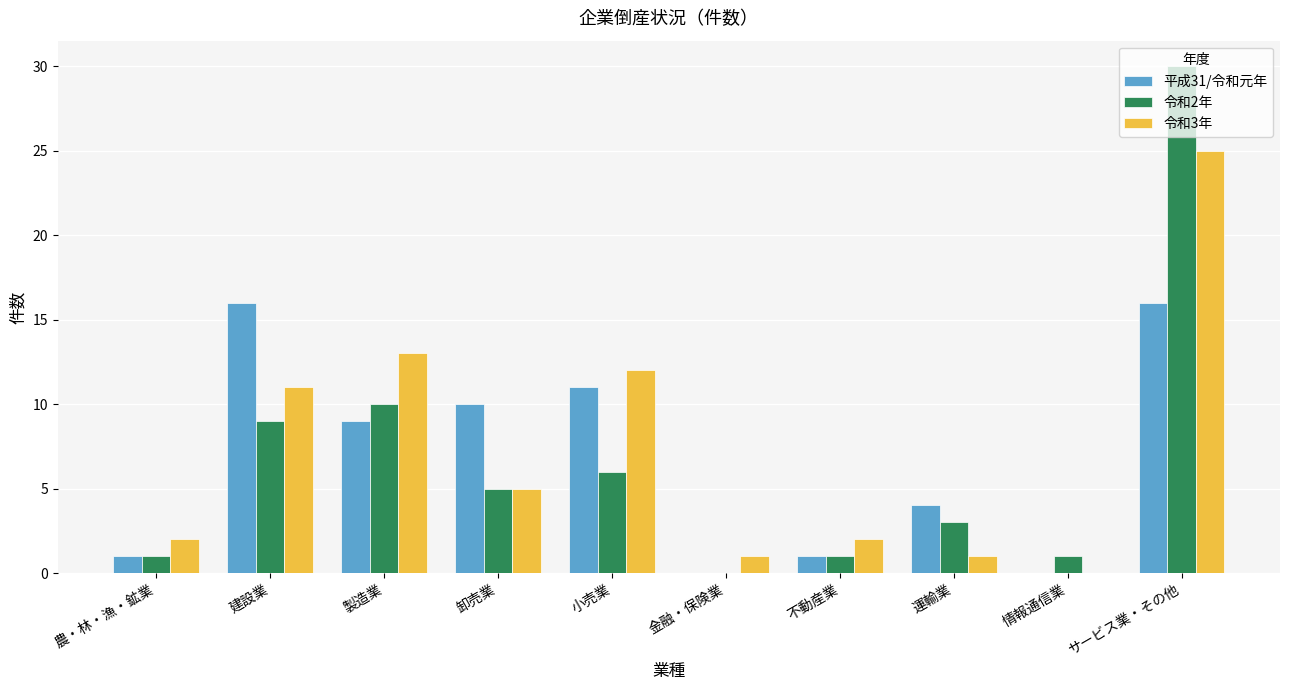

What are all the series names shown in the legend?

平成31/令和元年, 令和2年, 令和3年